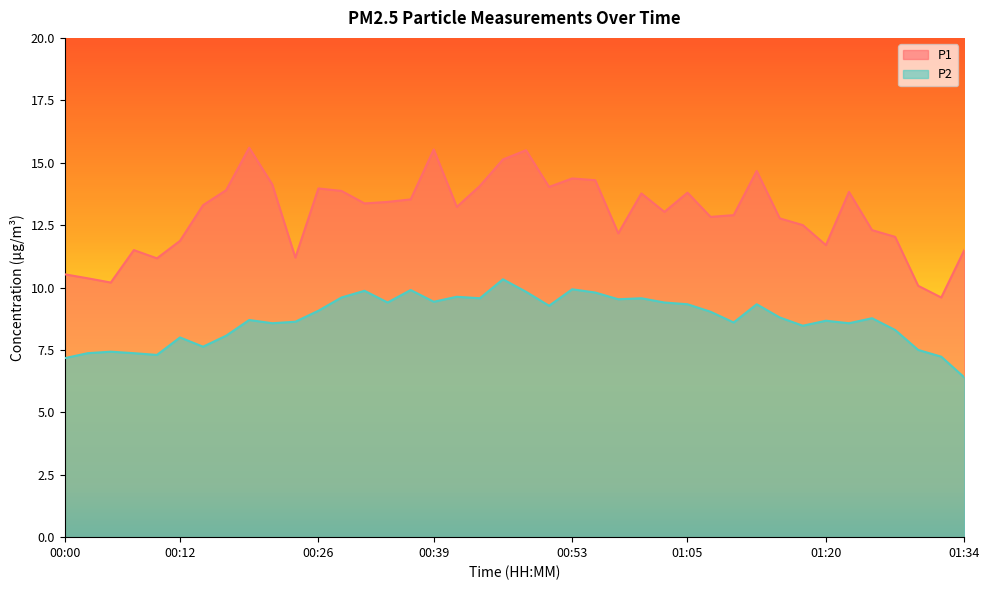

At how many categories does at least one series exceed 8?

40